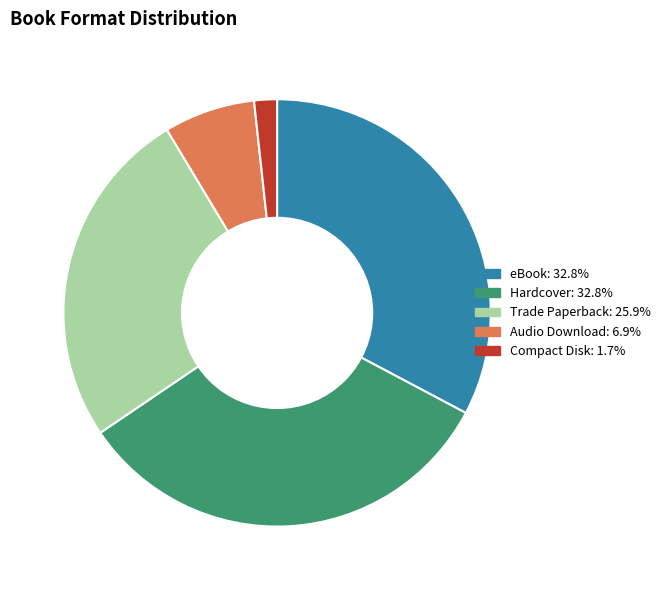

Does any single category account for the majority?

No